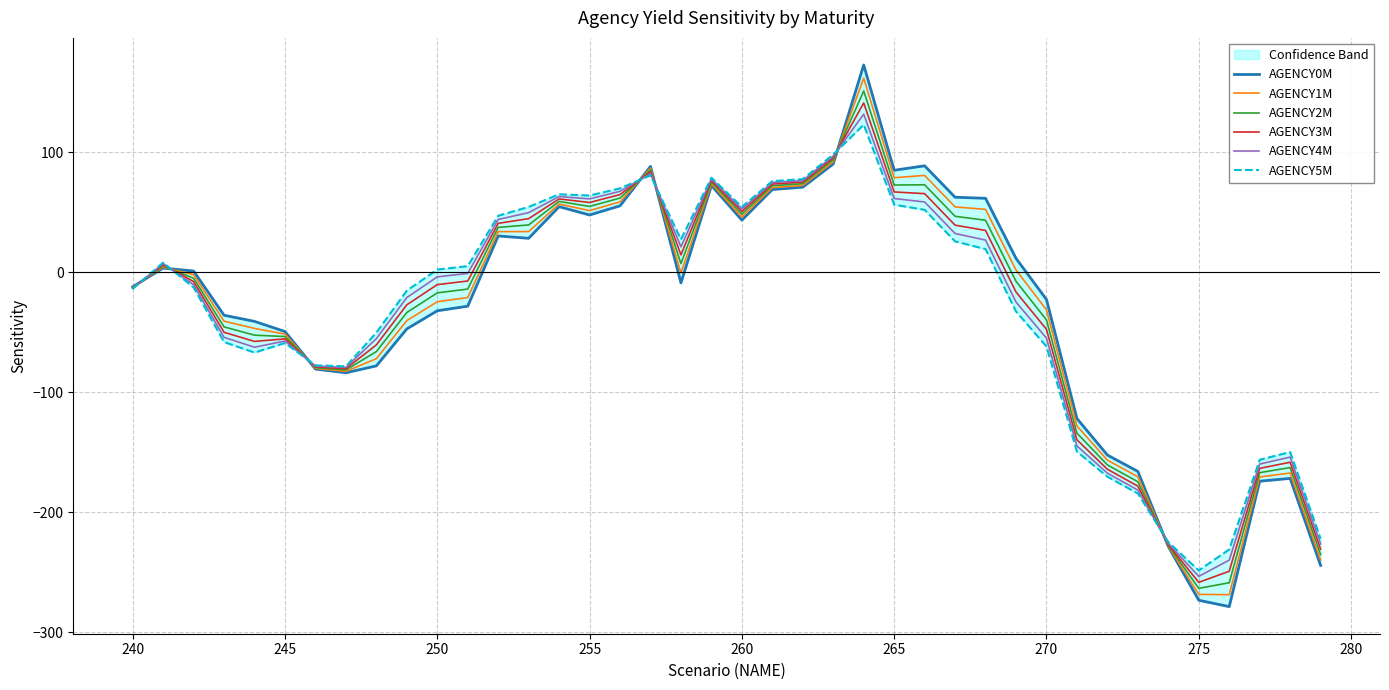

How many data points in AGENCY0M are less than -8?

21